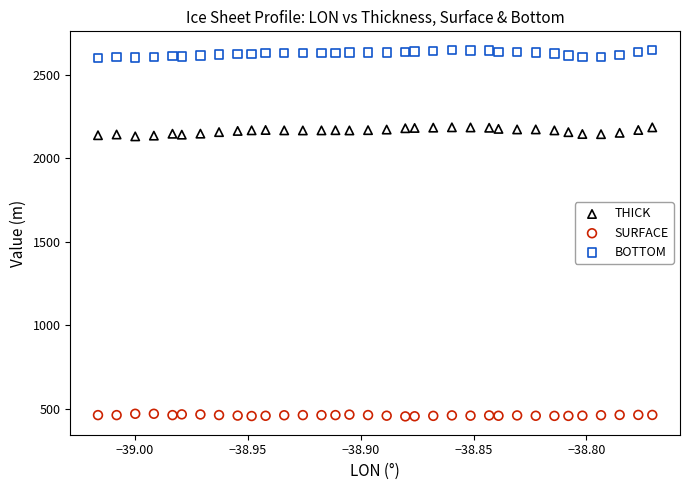

Which series contains the highest Y value?

BOTTOM